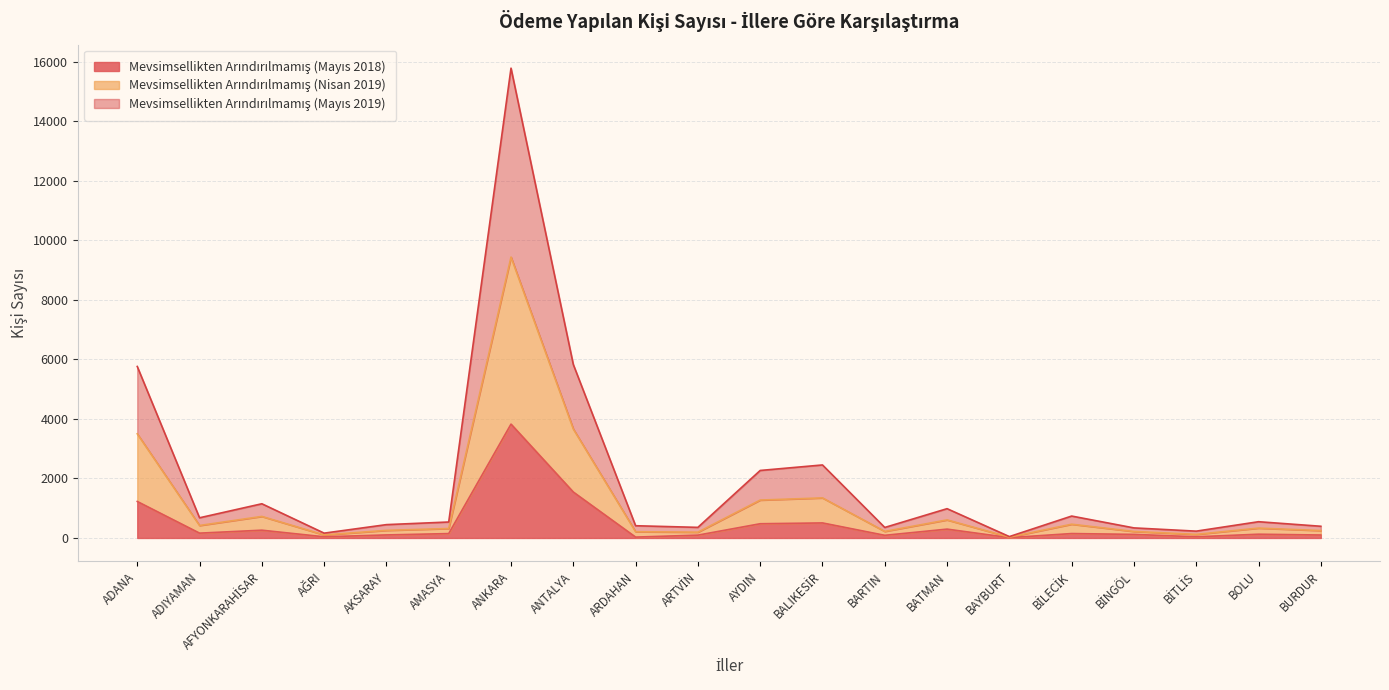

Between BALIKESİR and BARTIN, which series saw the biggest shift?

Mevsimsellikten Arındırılmamış (Mayıs 2019)